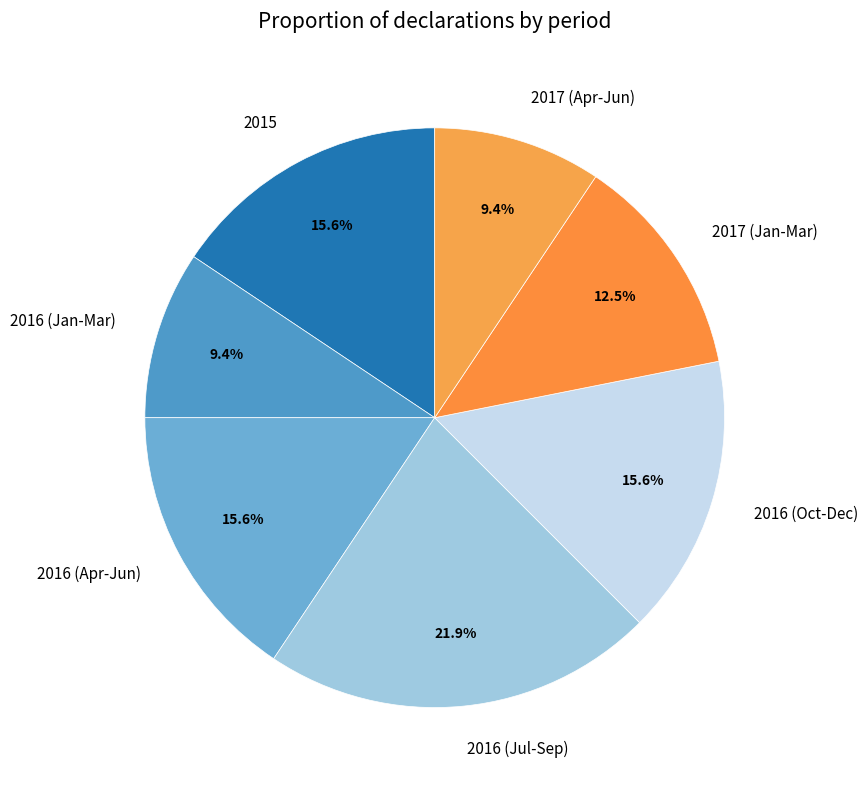

How much of the chart is everything except 2016 (Jan-Mar)?

90.6%